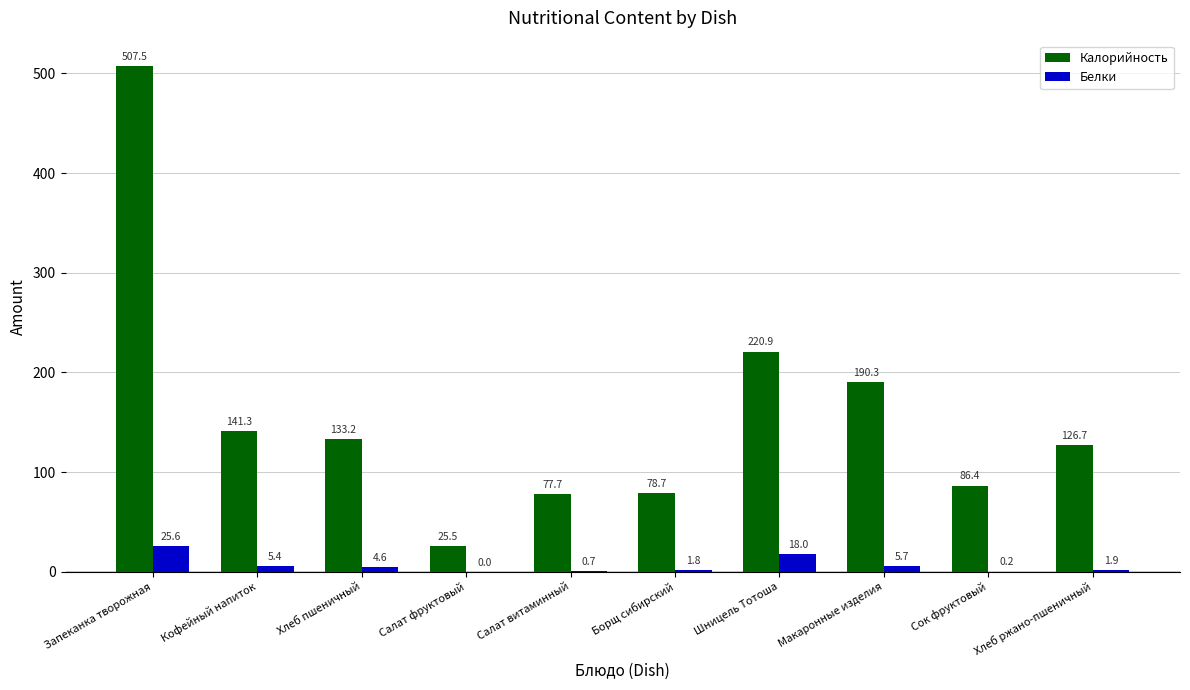

What is the maximum value for Калорийность?

507.5